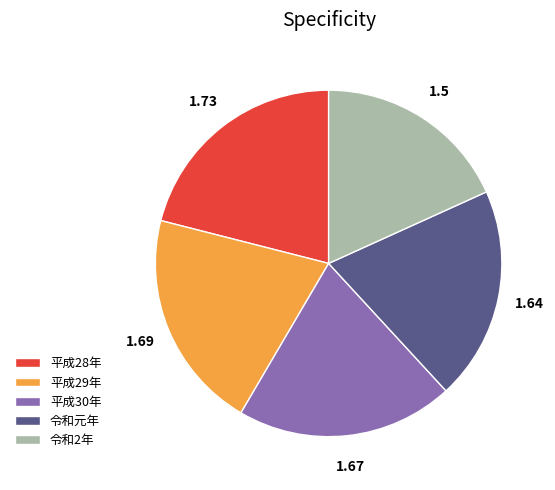

True or false: 平成29年 accounts for 31% of the total.

False